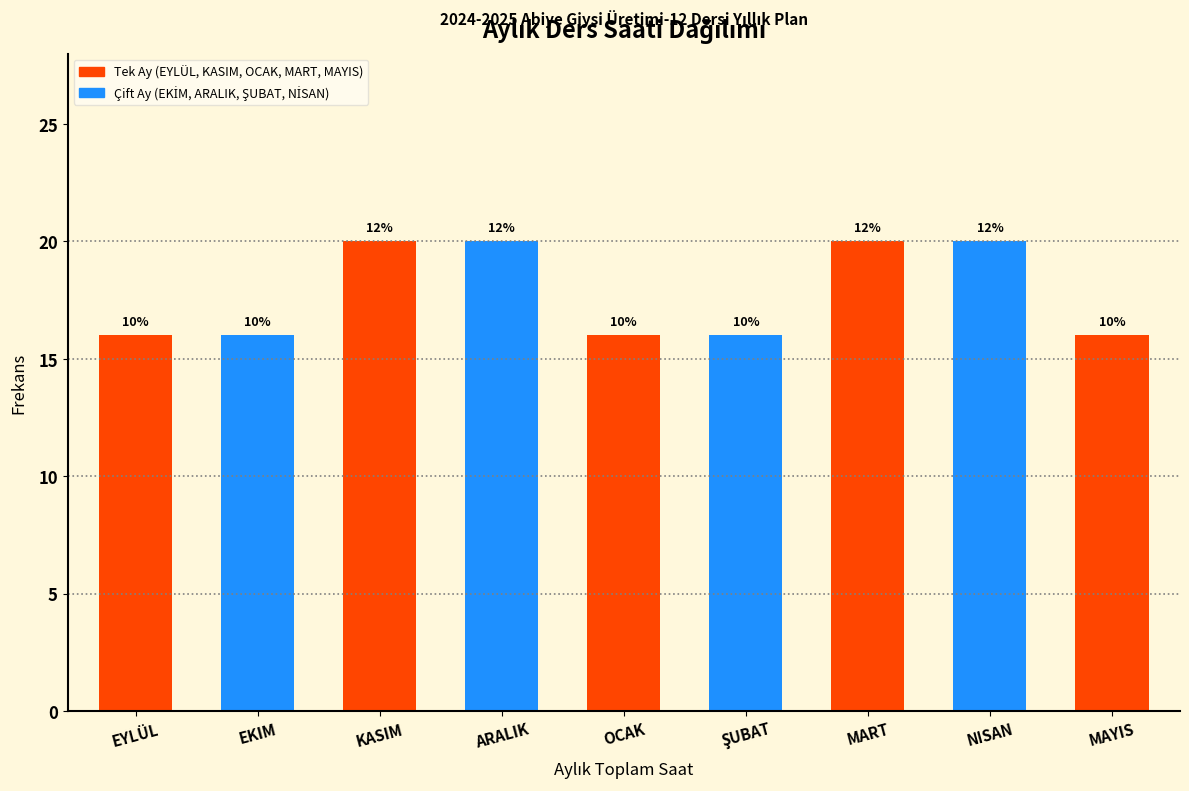

How many bars are there in total?

9